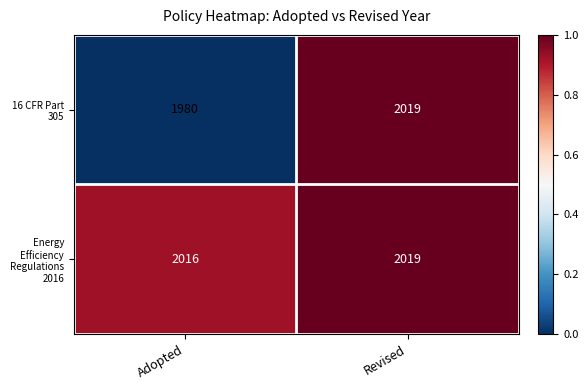

What is the sum of all 16 CFR Part 305 values?

3999